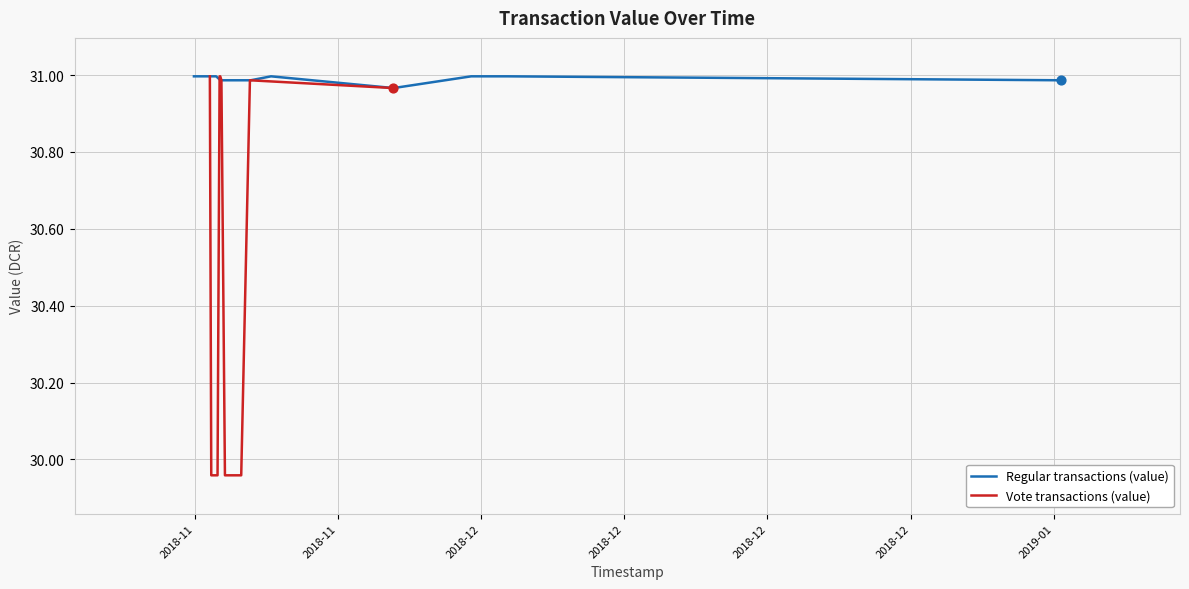

At which category is the sum across all series the highest?

2018-11